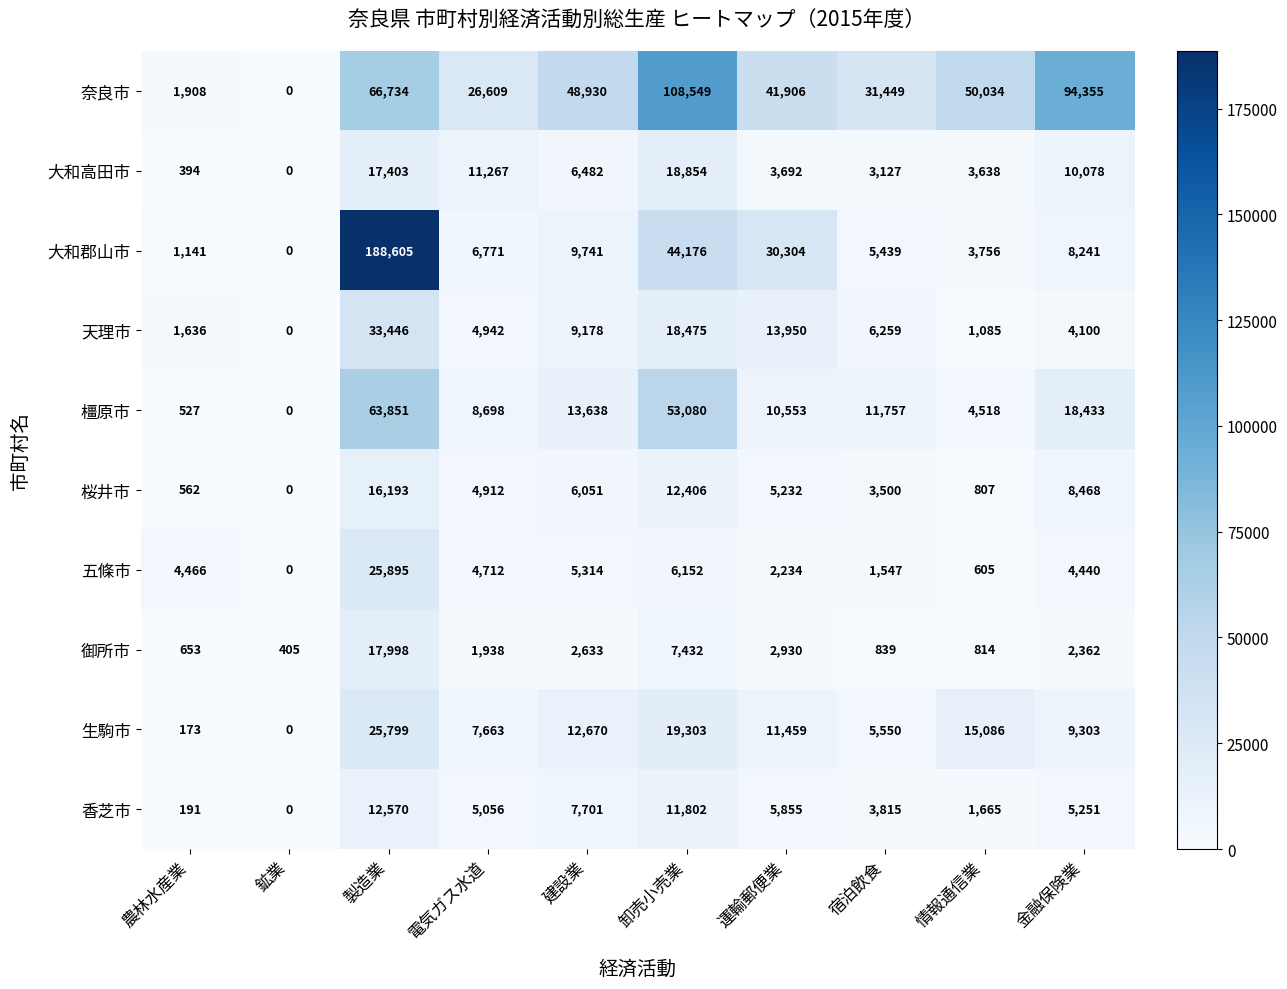

How many series are shown in this chart?

10